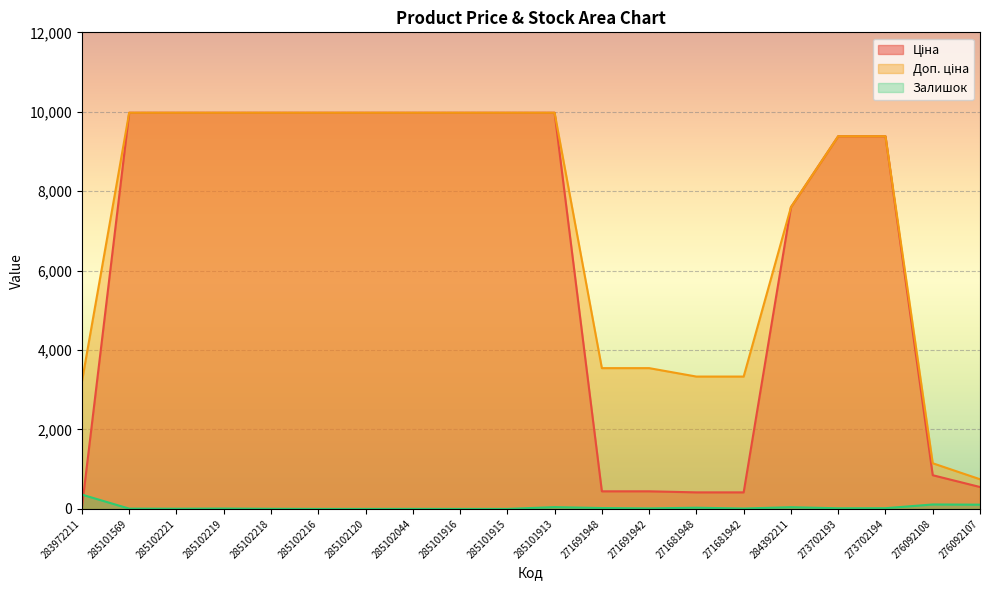

True or false: Доп. ціна and Залишок cross at least once.

False